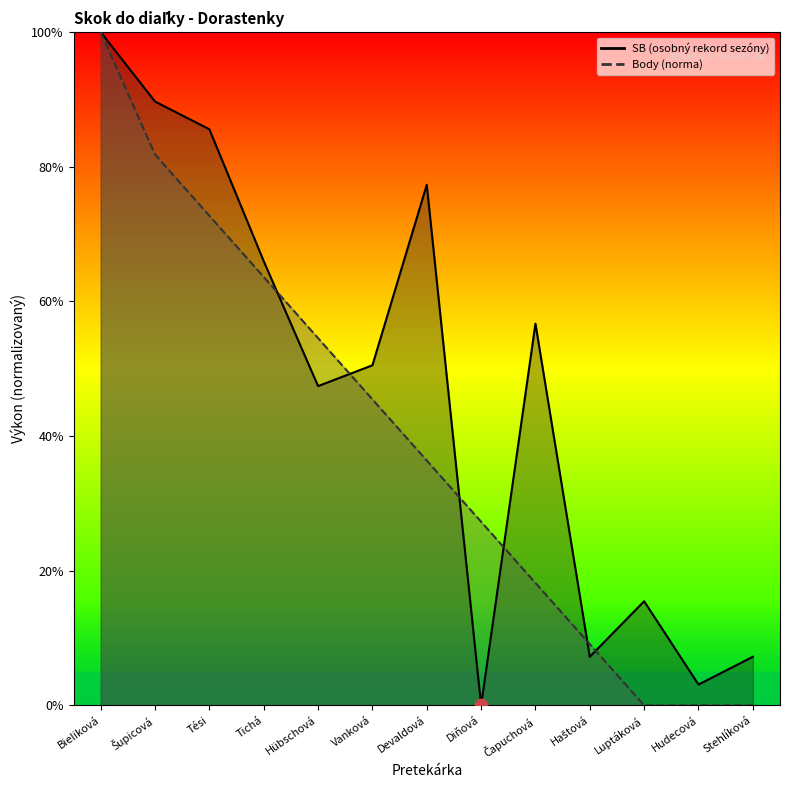

Which series contains the lowest Y value?

SB